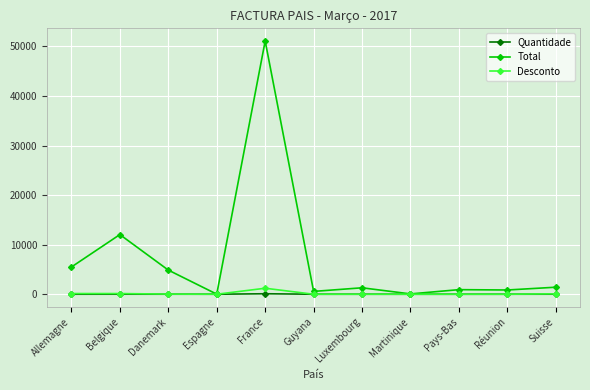

What is the value of the Total point at the 4th from the left?

17.0